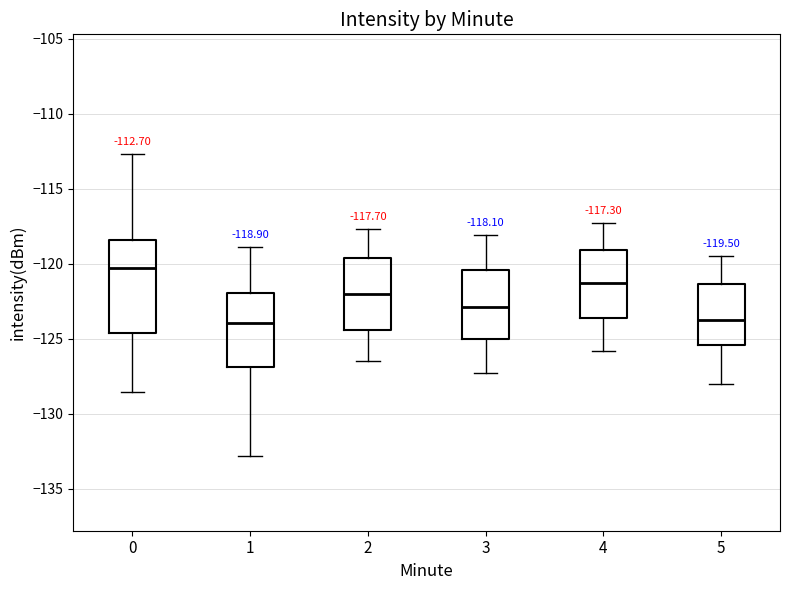

Comparing the boxes themselves (not the whiskers), which one is the tallest?

0